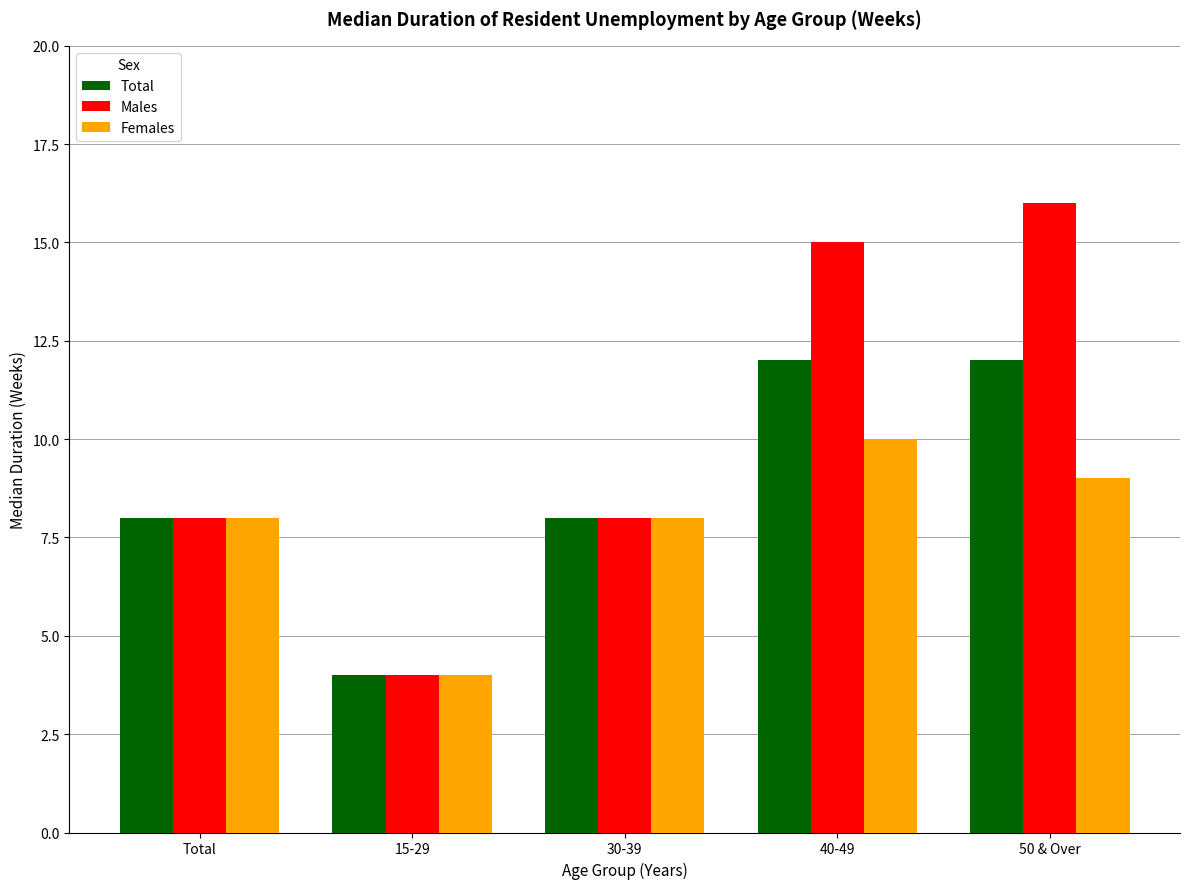

Reading left to right, list all the values displayed in this chart.

Total: Total=8	15-29=4	30-39=8	40-49=12	50 & Over=12
Males: Total=8	15-29=4	30-39=8	40-49=15	50 & Over=16
Females: Total=8	15-29=4	30-39=8	40-49=10	50 & Over=9